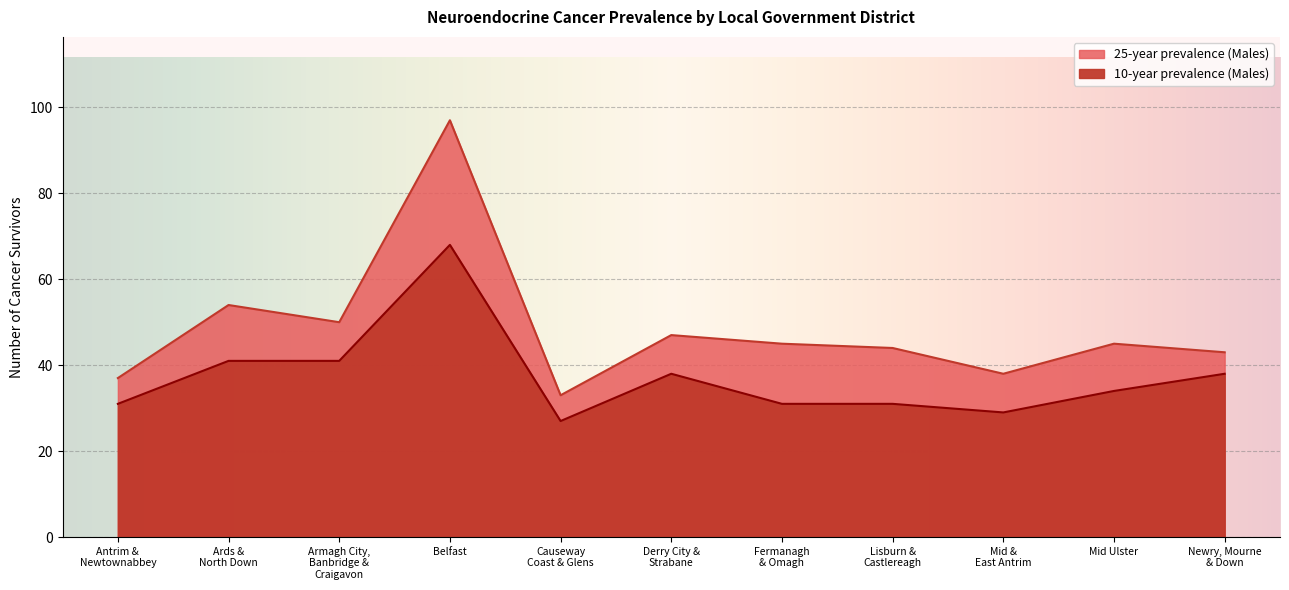

How many data points in 25-year prevalence (Males) are less than 45?

5